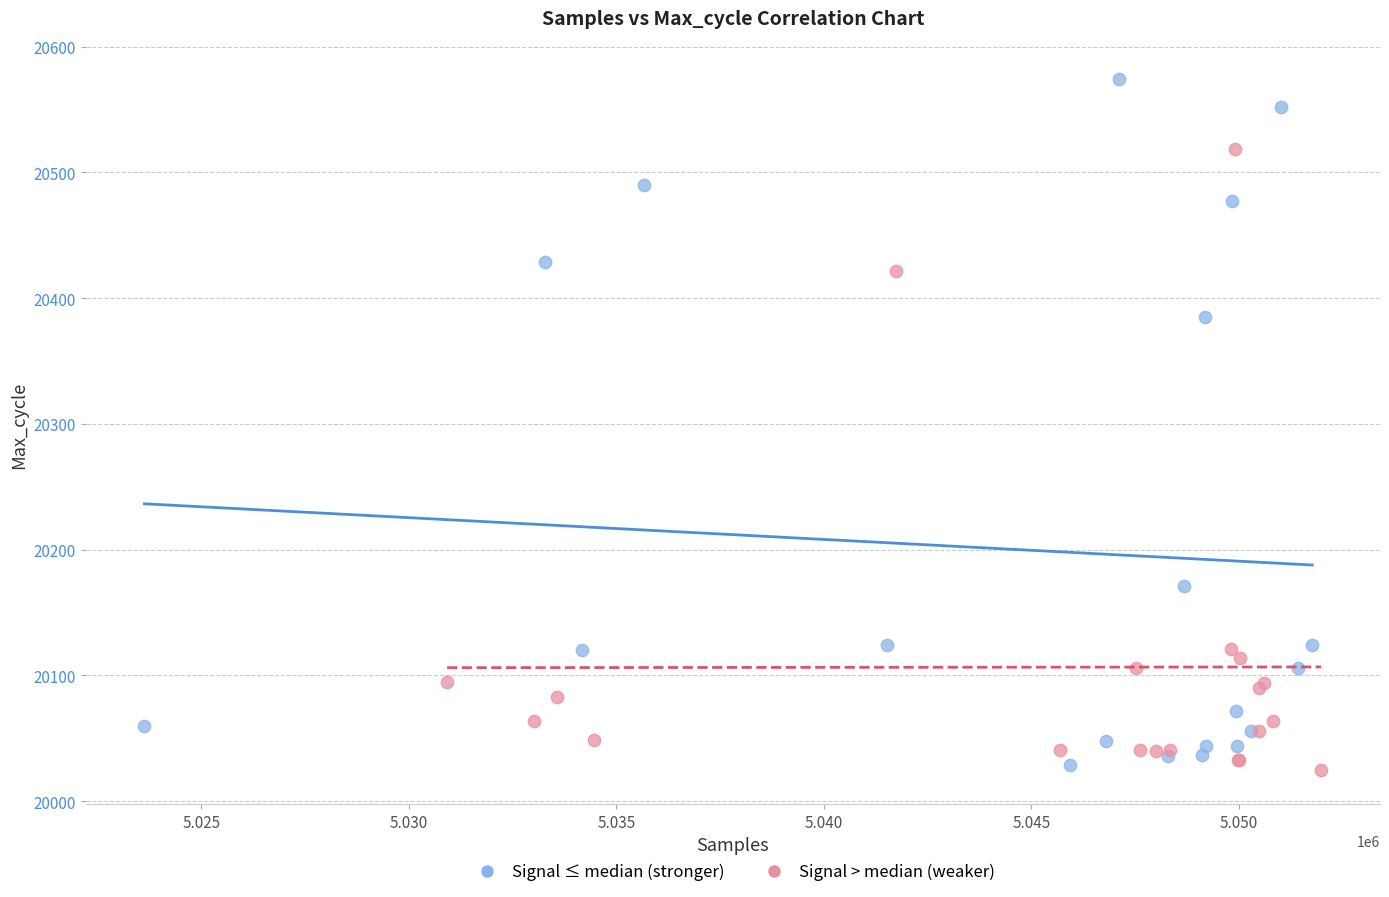

Which series has the largest Y range (max minus min)?

Signal ≤ median (stronger)